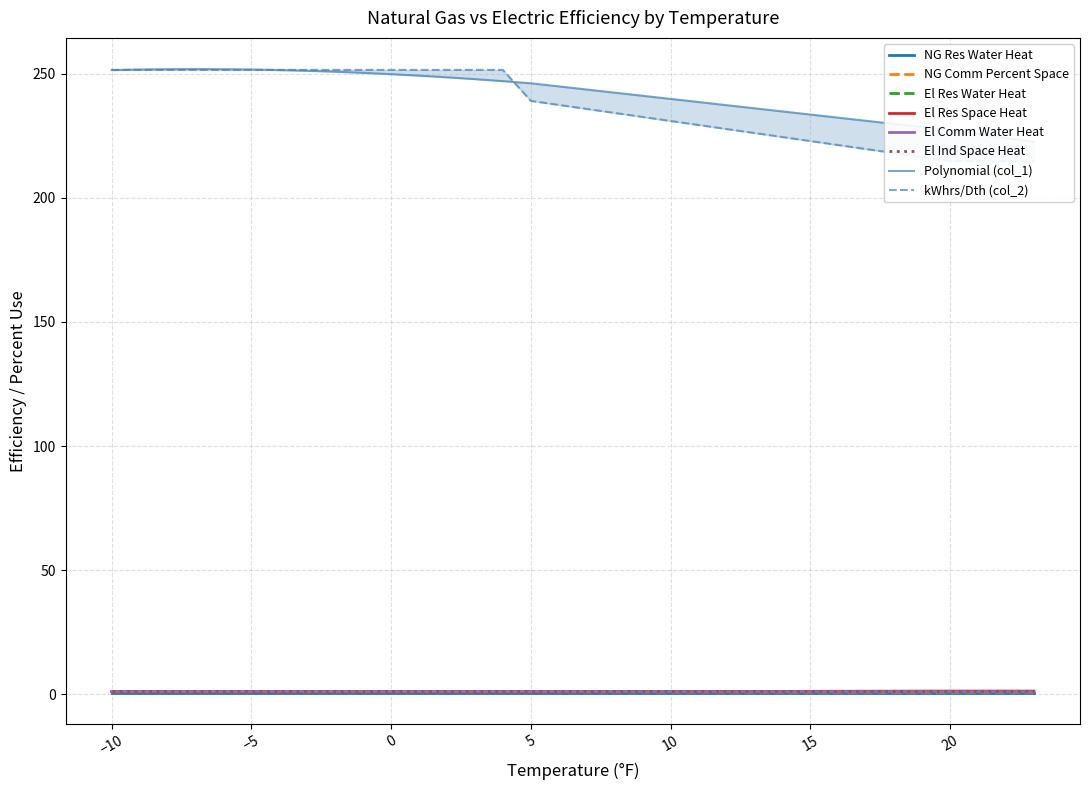

How many El Res Water Heat values are between 1 and 2?

20